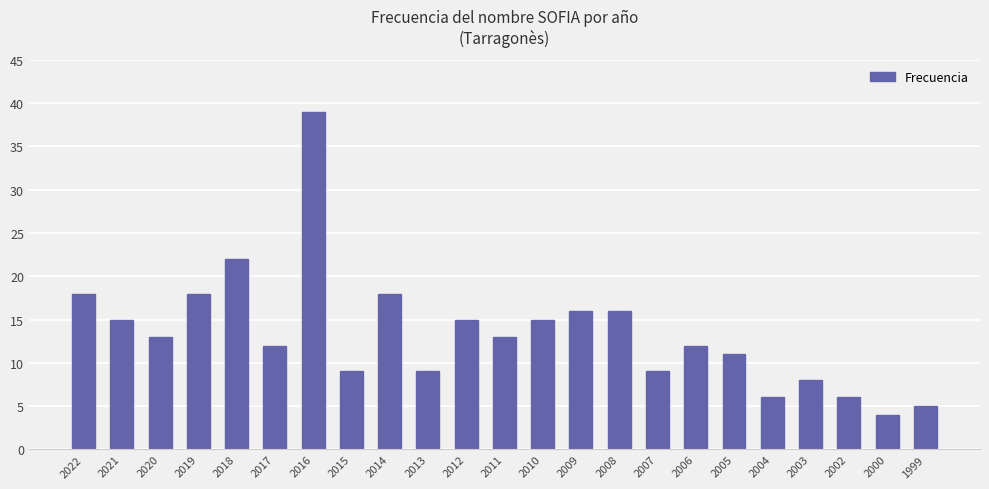

Is it true that the value at 2002 is 6?

True